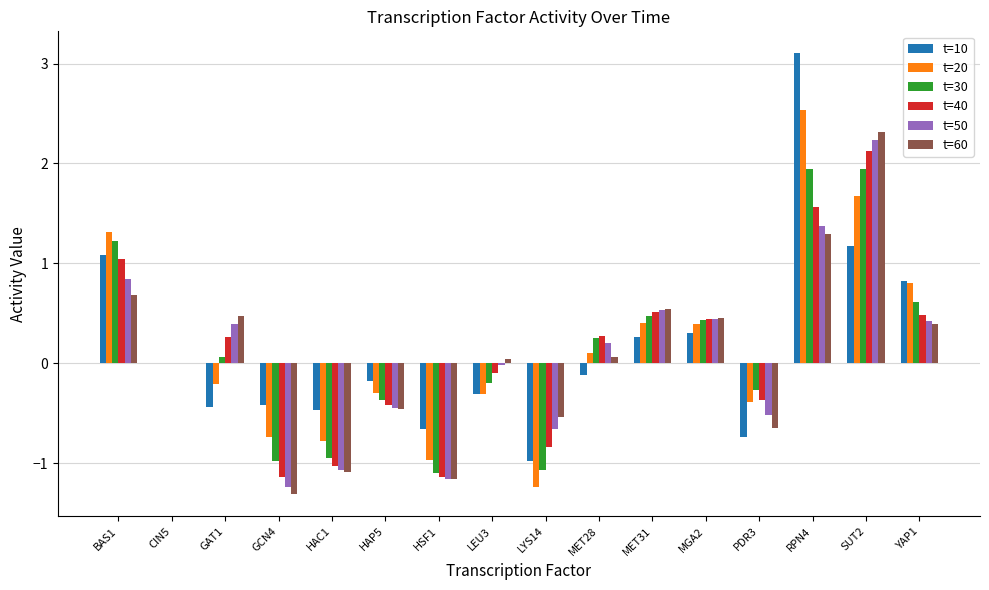

The t=30 series shows 1.9 at SUT2. True or false?

True